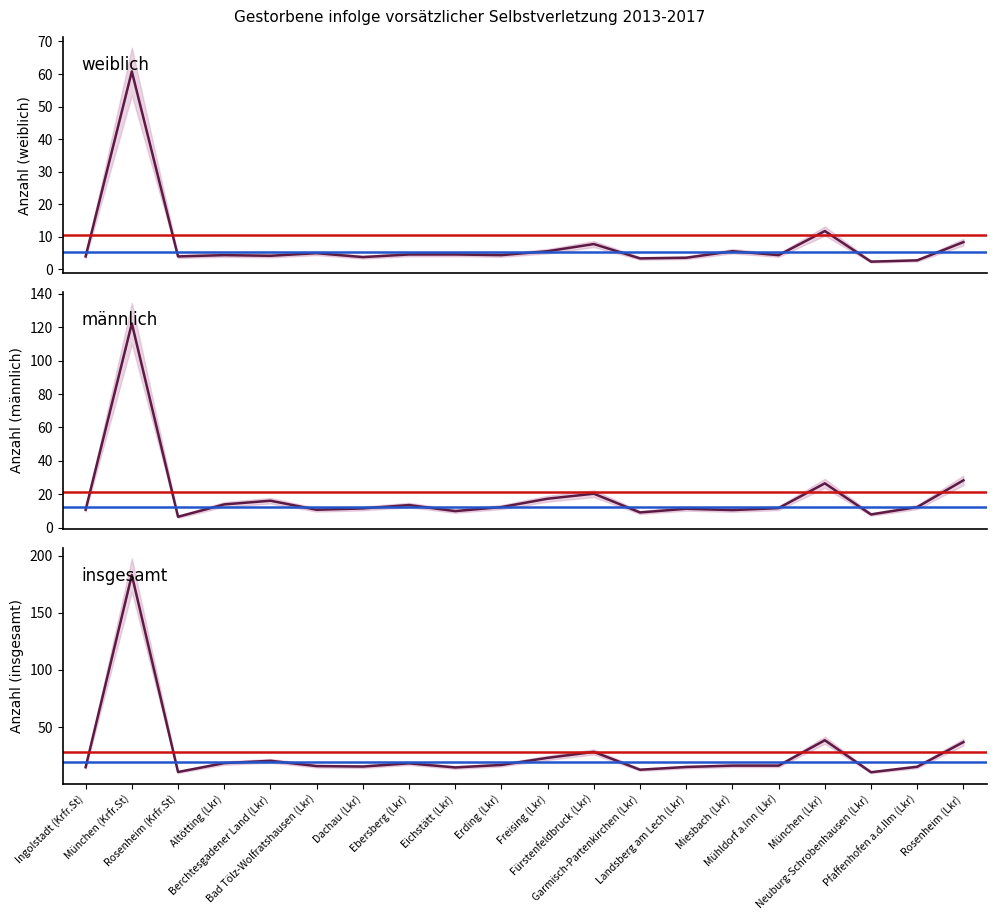

What position from the right is Altötting (Lkr)?

17